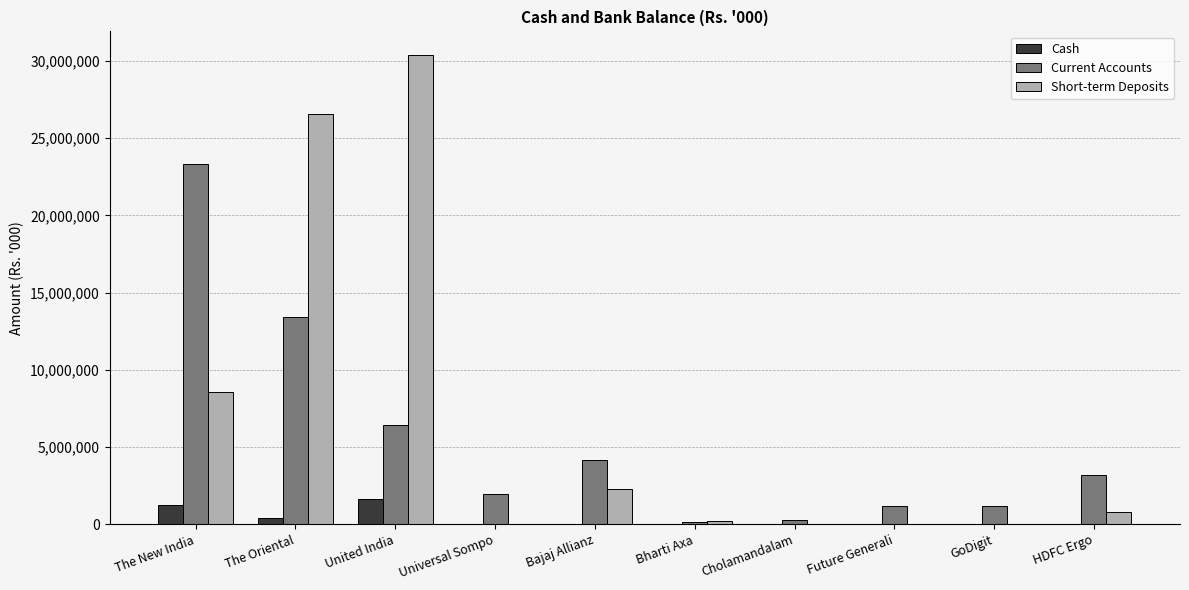

True or false: Current Accounts has a value of 236079 at Cholamandalam.

True